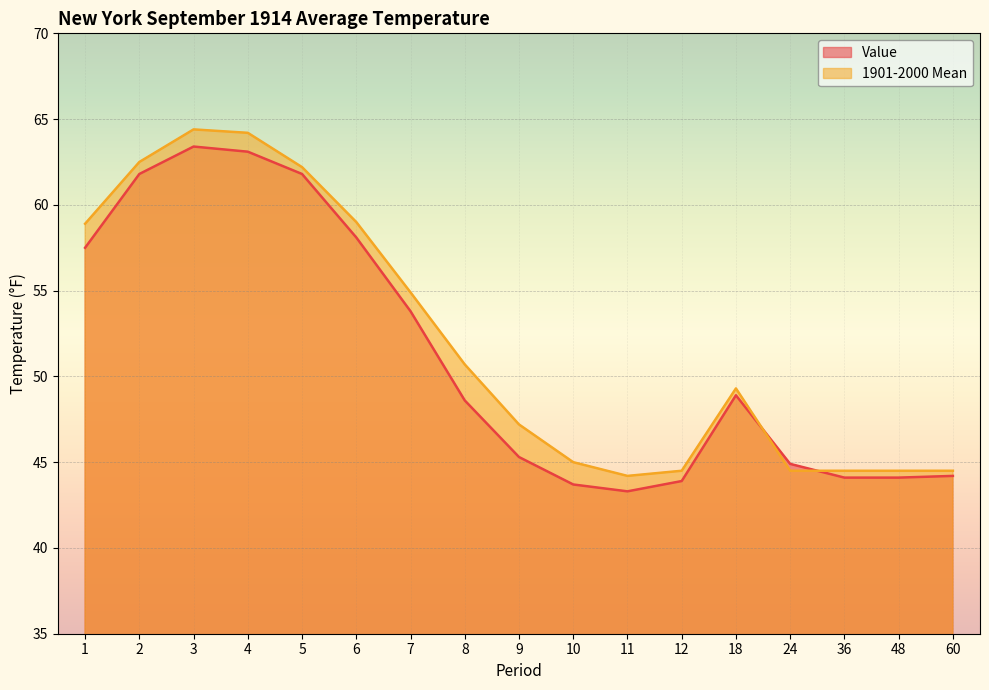

Reading left to right, transcribe all the data shown in this chart.

Value: 57.5	61.8	63.4	63.1	61.8	58.1	53.8	48.6	45.3	43.7	43.3	43.9	48.9	44.9	44.1	44.1	44.2
1901-2000 Mean: 58.9	62.5	64.4	64.2	62.2	59.0	54.9	50.7	47.2	45.0	44.2	44.5	49.3	44.5	44.5	44.5	44.5